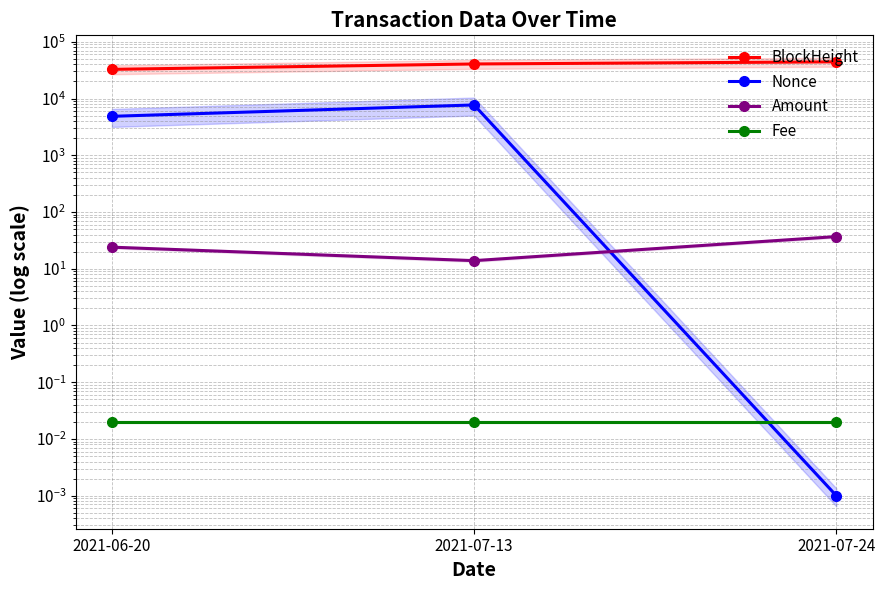

What is the total value across all series at 2021-07-13?

48378.9